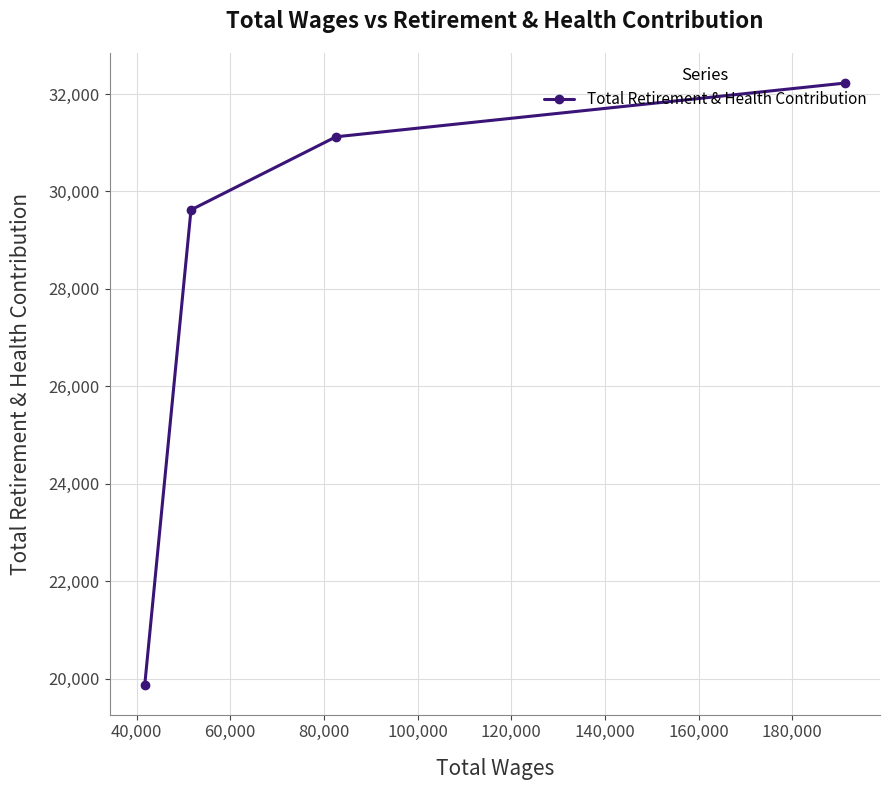

What is the value of the 1st point from the left?

19877